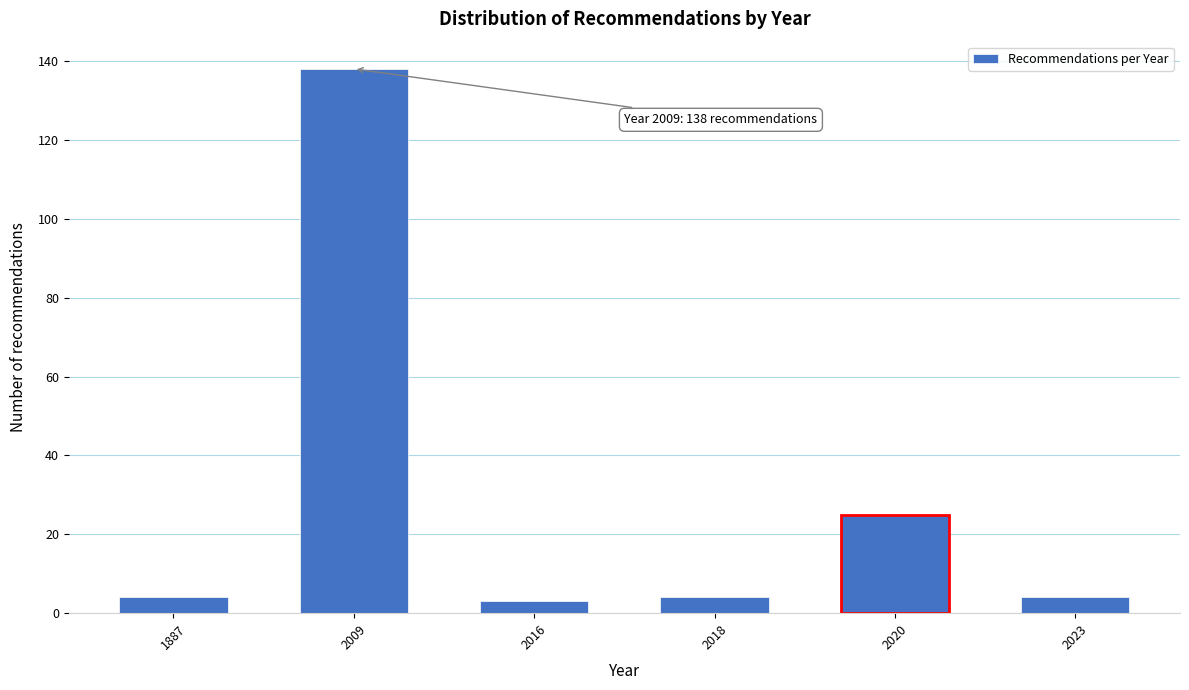

Reading left to right, what are all the values shown in this chart?

1887=4	2009=138	2016=3	2018=4	2020=25	2023=4